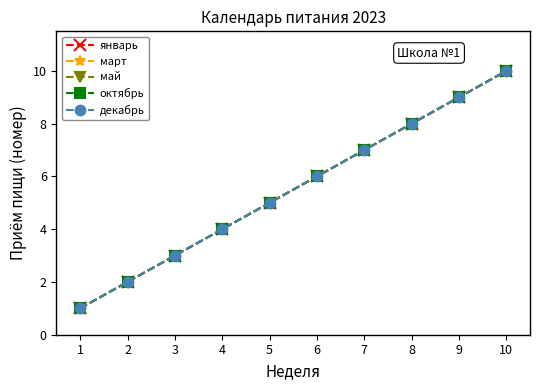

Between 1 and 8, which series saw the biggest shift?

январь